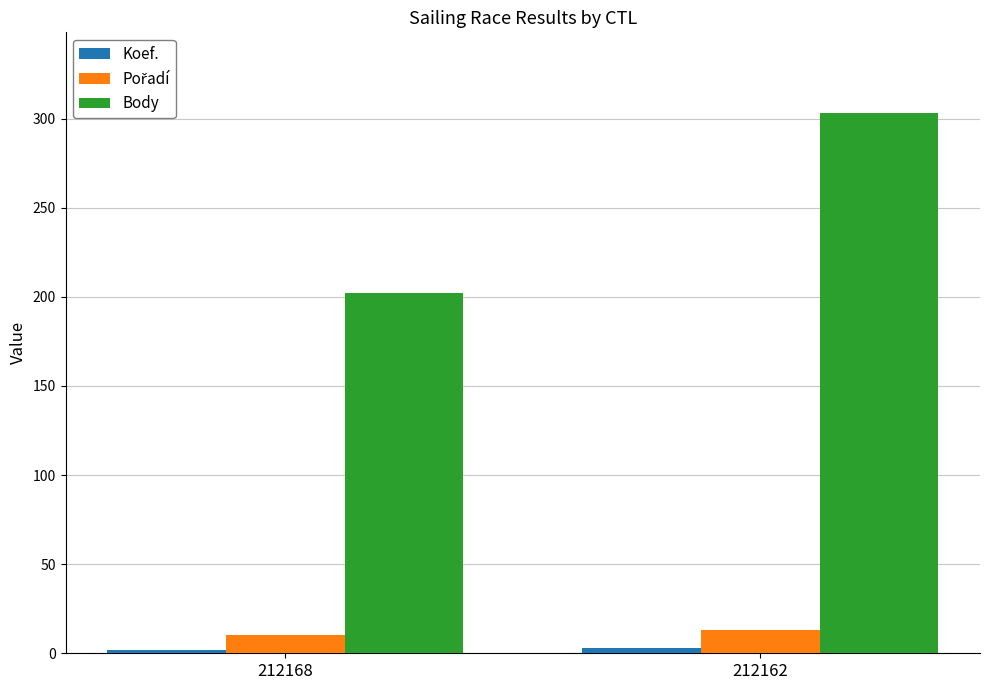

Which category has the highest value across all series?

212162